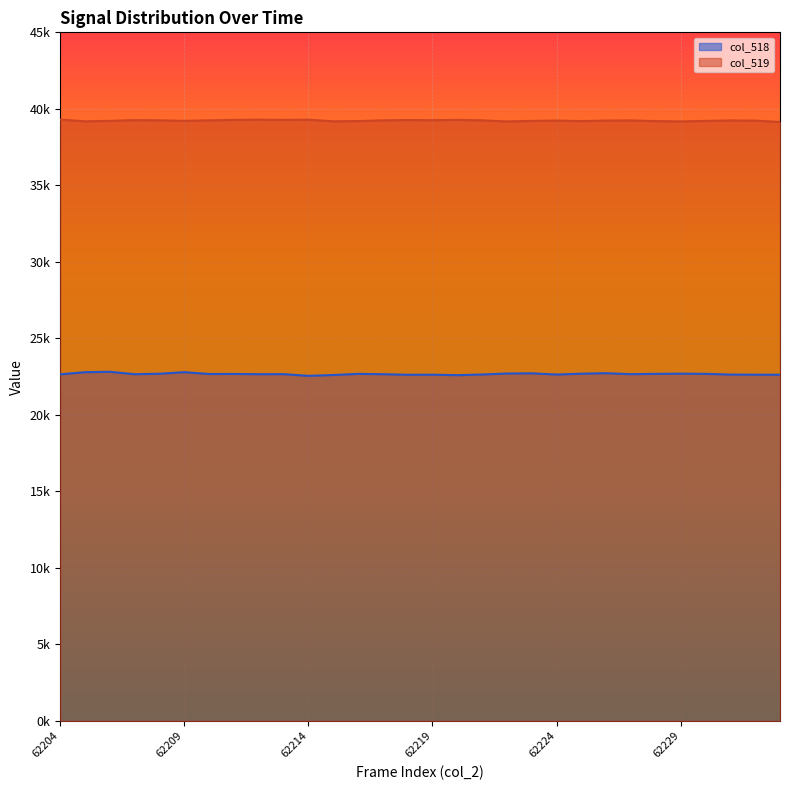

What is the minimum value shown in the chart?

22554